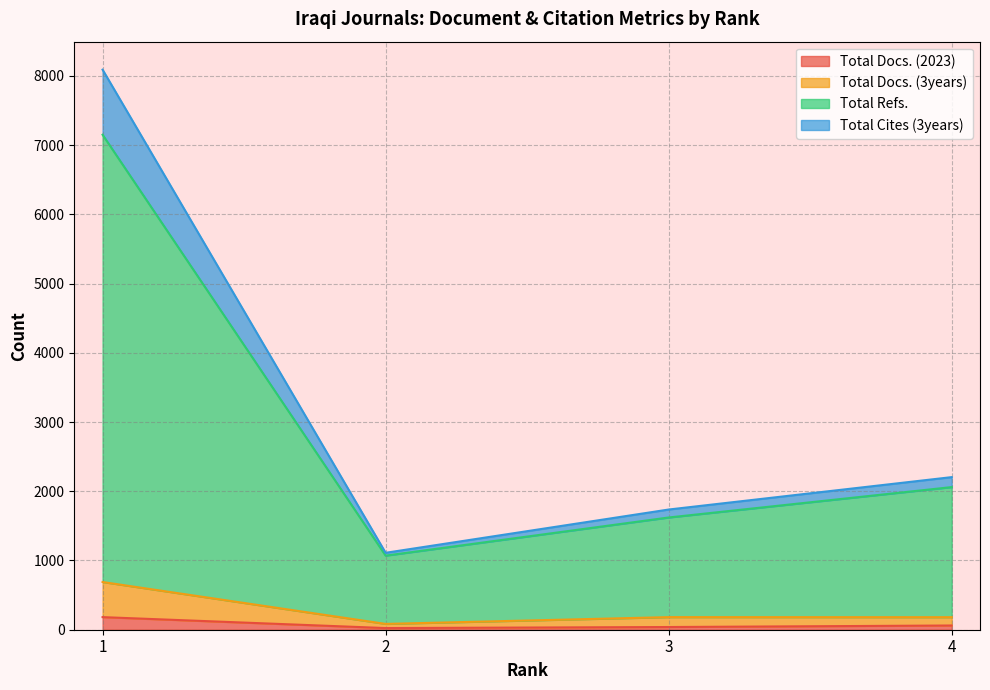

True or false: Total Docs. (2023) and Total Docs. (3years) cross at least once.

False